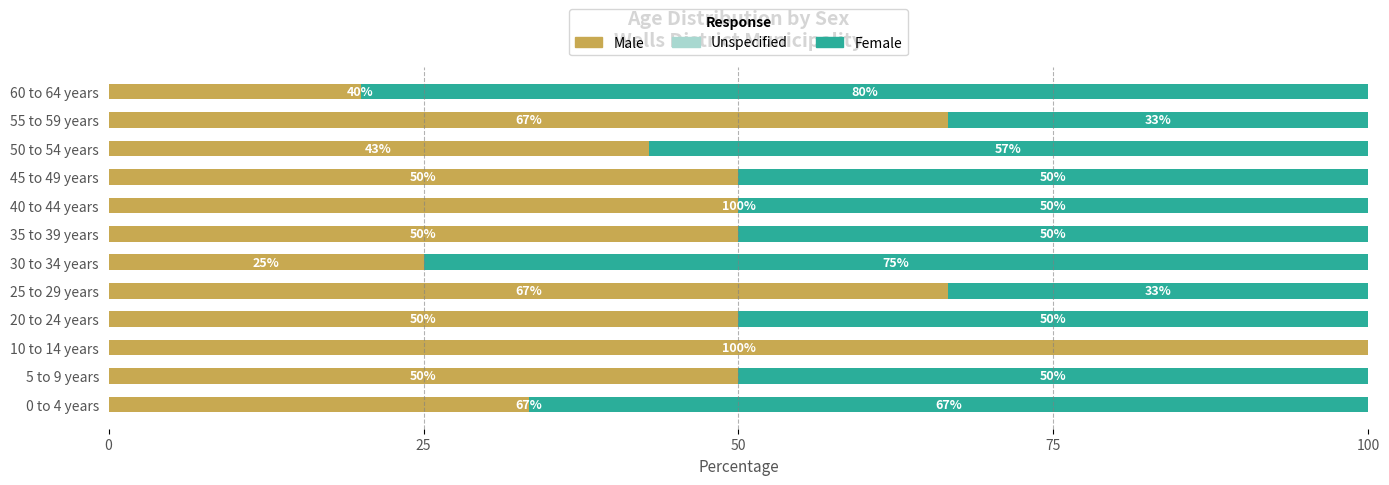

List the series in order of their peak value, highest first.

Male, Female, Unspecified